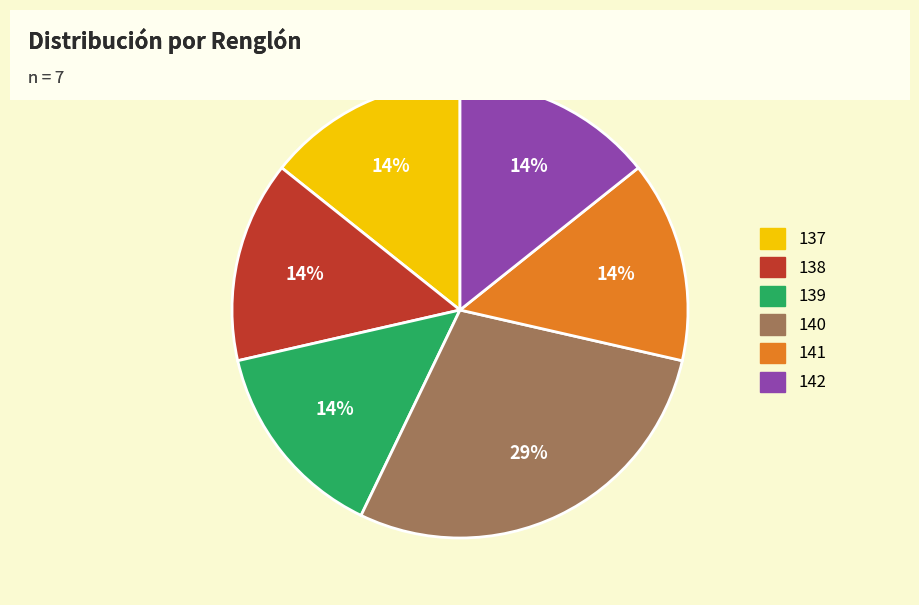

Do 139 and 141 together represent more than half of the pie?

No